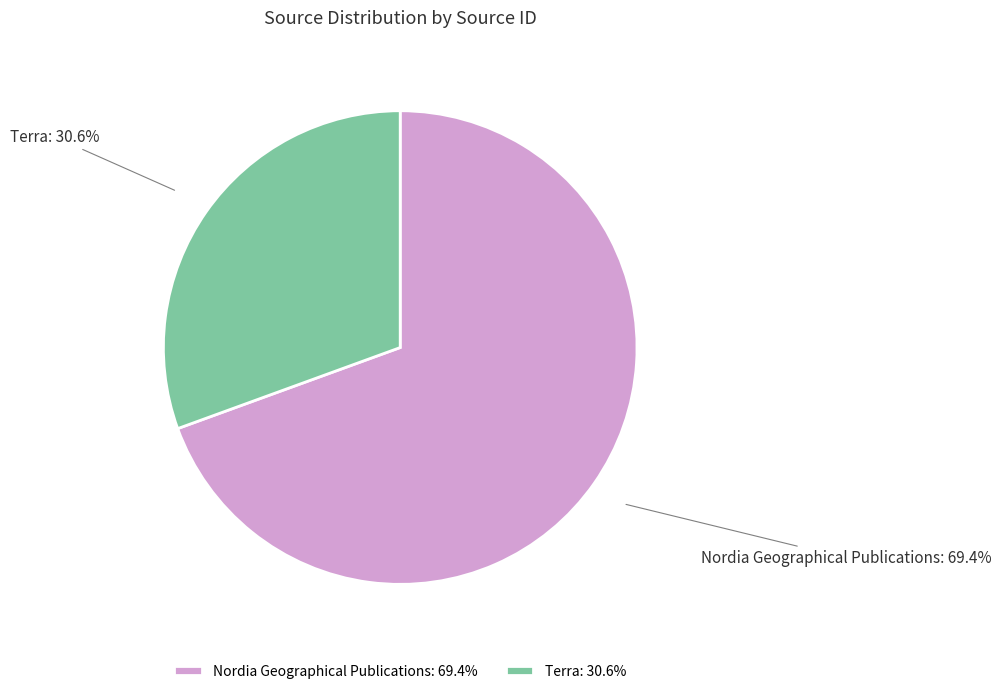

Is it true that Terra is 43% of the pie?

False